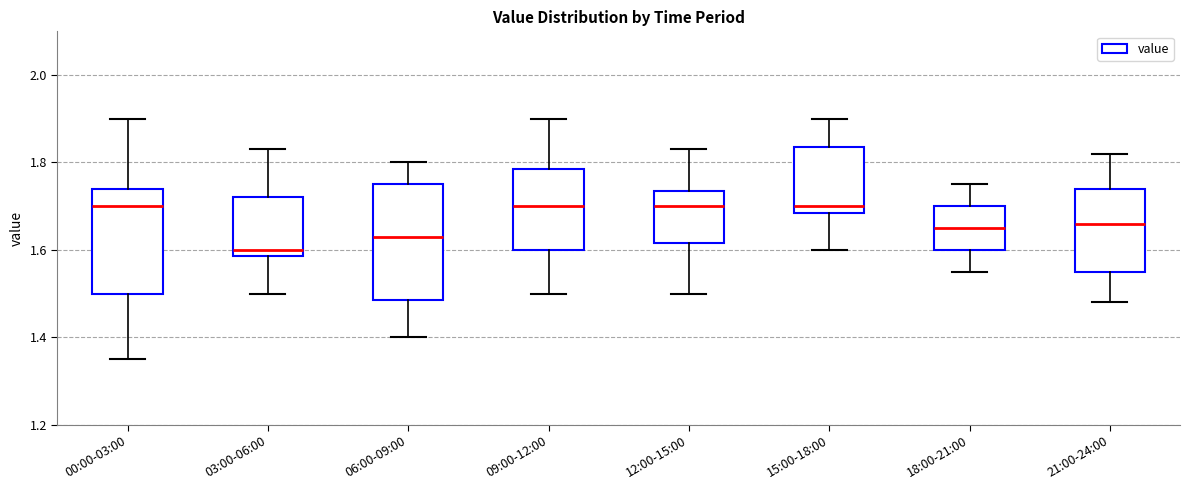

Reading left to right, read every box against the y-axis: the position of its median line, the range the box covers, and the ends of its whiskers. The values are not printed on the chart, so give them approximately, as read against the axis.

00:00-03:00: median 1.70, box 1.50 to 1.74, whiskers 1.36 to 1.90
03:00-06:00: median 1.60, box 1.58 to 1.72, whiskers 1.50 to 1.84
06:00-09:00: median 1.64, box 1.48 to 1.76, whiskers 1.40 to 1.80
09:00-12:00: median 1.70, box 1.60 to 1.78, whiskers 1.50 to 1.90
12:00-15:00: median 1.70, box 1.62 to 1.74, whiskers 1.50 to 1.84
15:00-18:00: median 1.70, box 1.68 to 1.84, whiskers 1.60 to 1.90
18:00-21:00: median 1.66, box 1.60 to 1.70, whiskers 1.56 to 1.76
21:00-24:00: median 1.66, box 1.56 to 1.74, whiskers 1.48 to 1.82